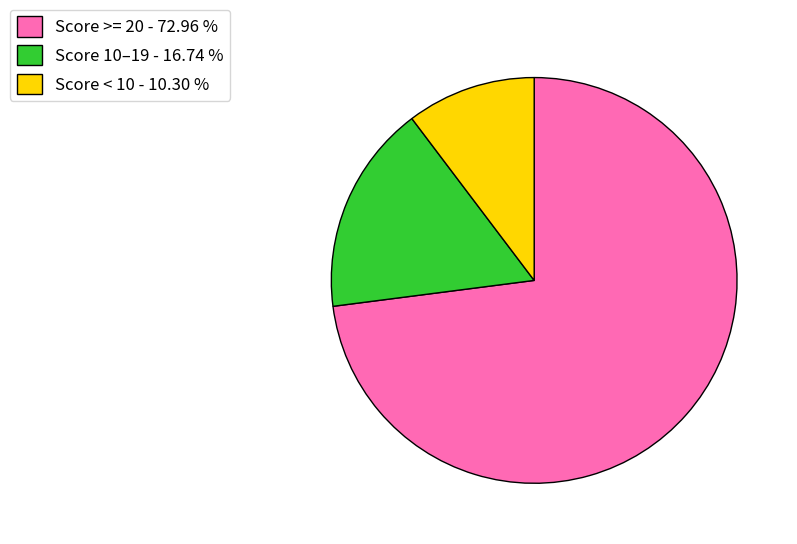

Count the number of slices in the pie.

3